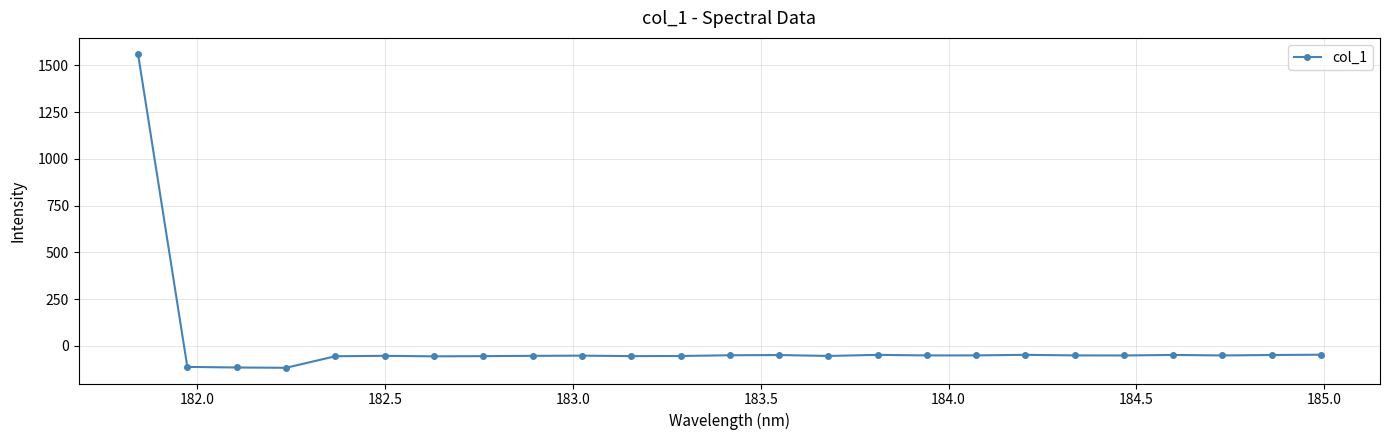

What is the difference between the maximum and second lowest values?

1679.9